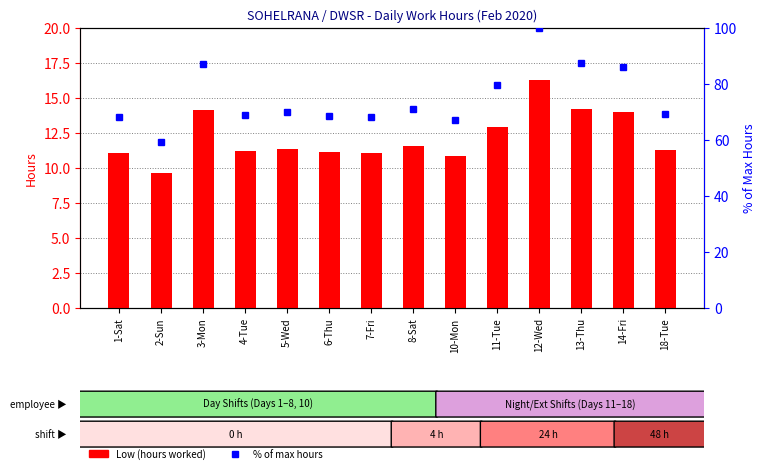

What is the label of the 5th bar from the right?

11-Tue